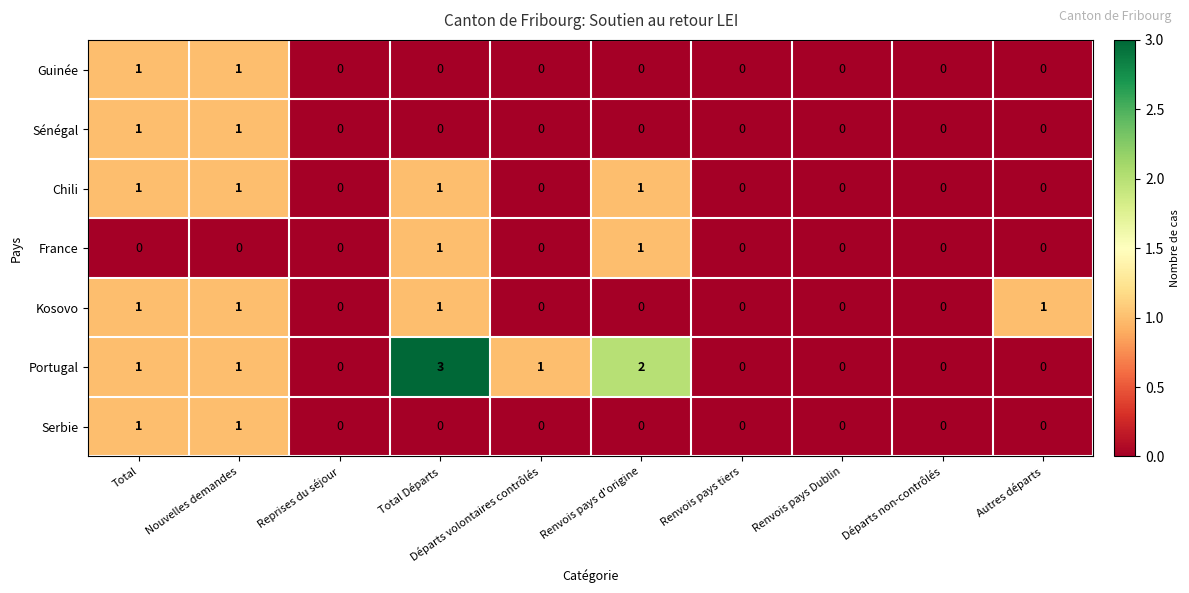

What is the sum of all Chili values?

4